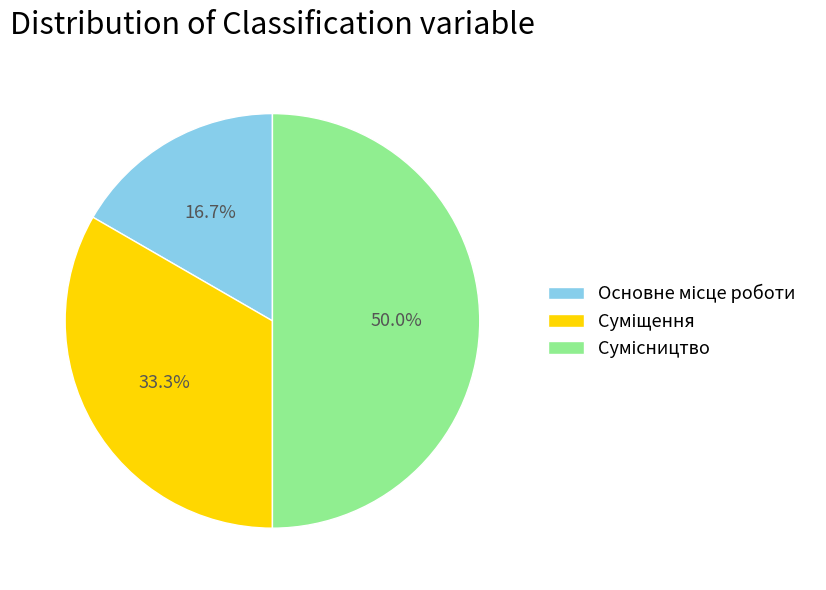

What is the total percentage of Сумісництво and Основне місце роботи?

66.7%